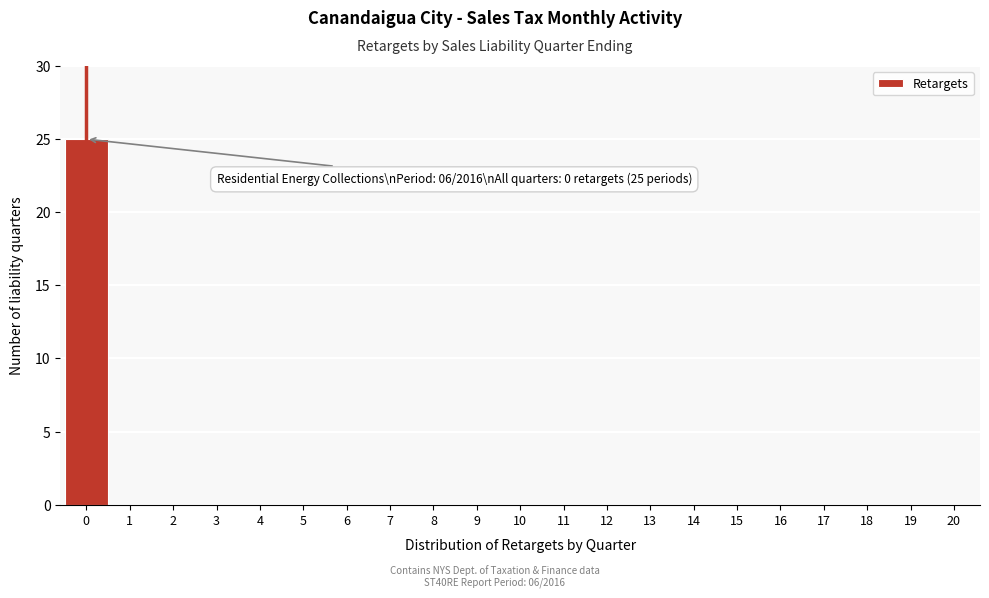

Which range on the x-axis has the tallest bar?

-0.5 to 0.5